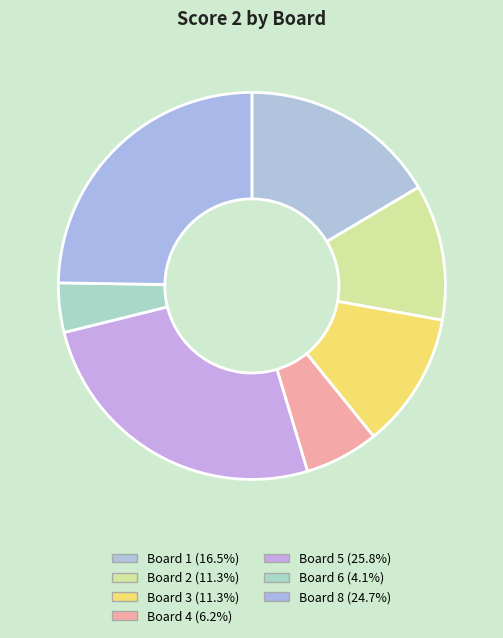

Which category has the biggest portion of the pie?

Board 5